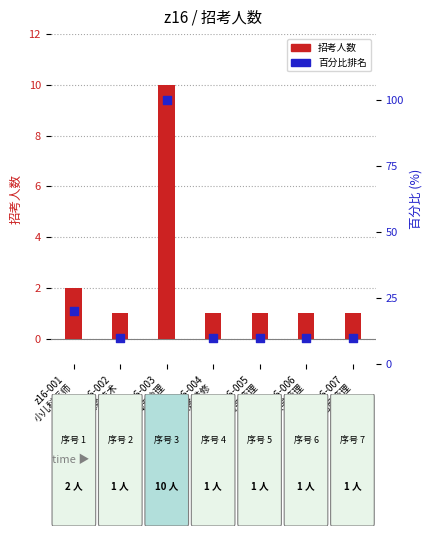

What is the total value across all series at z16-002
检验技术?

11